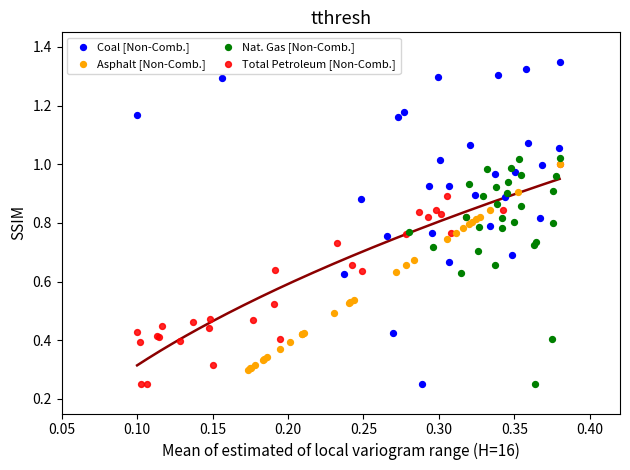

Which series reaches the maximum Y coordinate?

Coal [Non-Comb.]